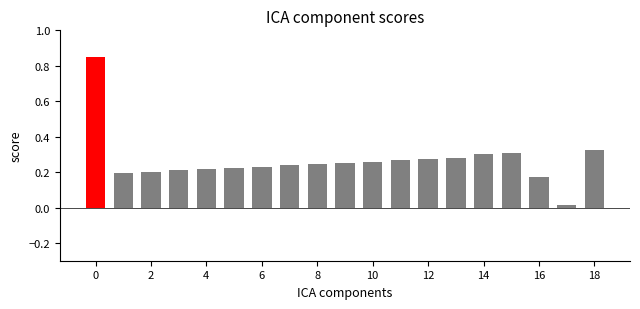

What is the sum of all values?

5.1